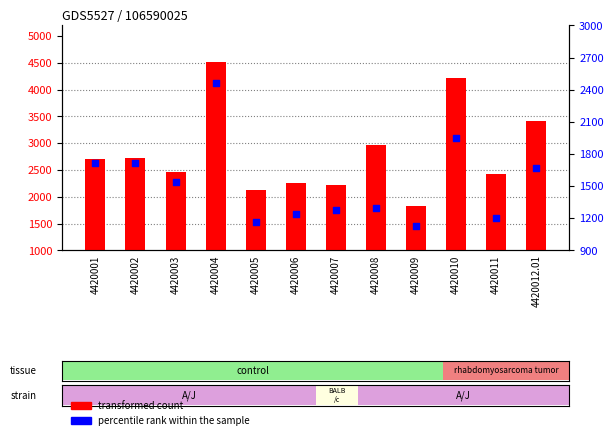

Which series has the widest spread of Y values?

transformed count